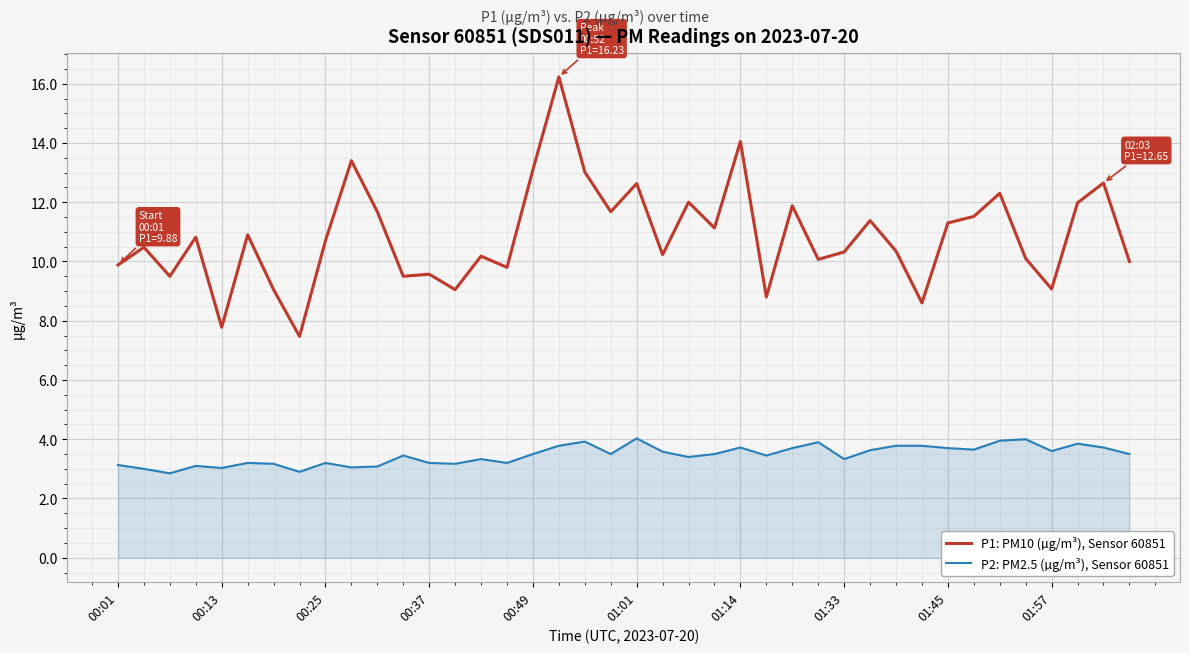

Which series has the largest total across all categories?

P1: PM10 (µg/m³), Sensor 60851